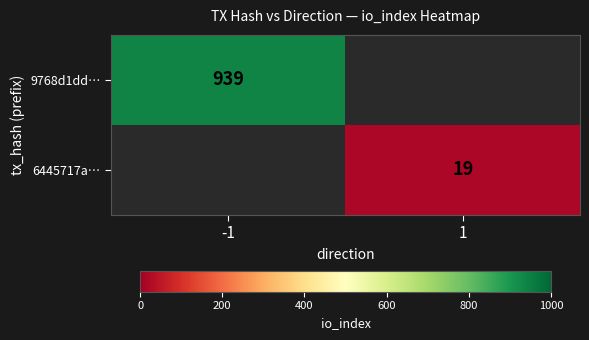

How many categories are shown in the chart?

2